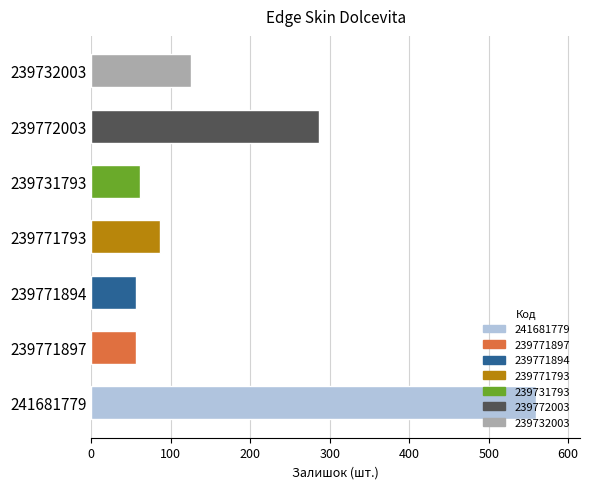

Is it true that the value at 239731793 is 16?

False